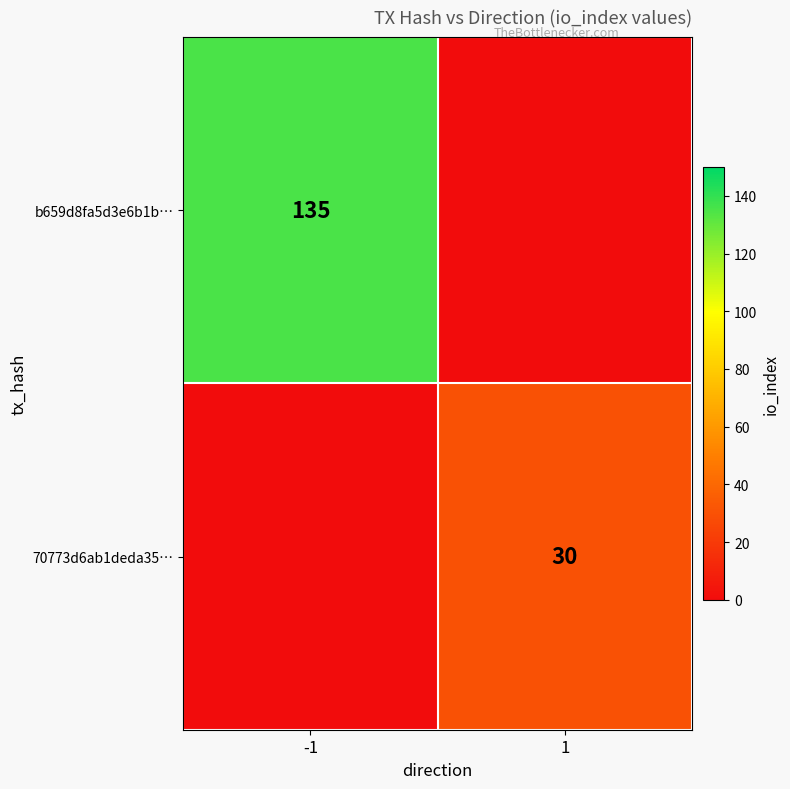

Is the value of 70773d6ab1deda35… at 1 greater than the value of b659d8fa5d3e6b1b… at -1?

No